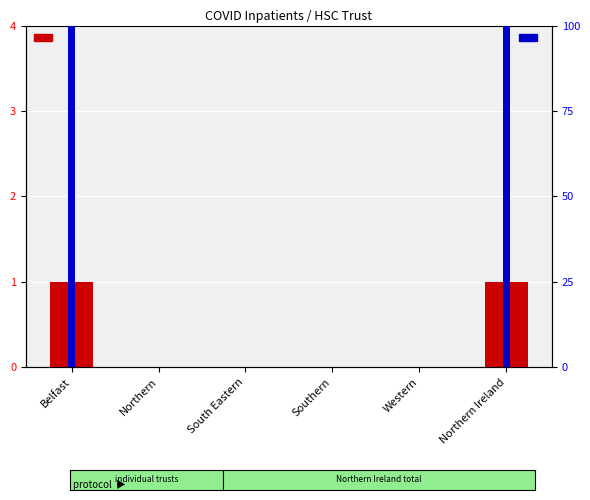

Reading right to left, list all the values displayed in this chart.

confirmed COVID inpatients: 1	0	0	0	0	1
percentile rank within the sample: 100	0	0	0	0	100